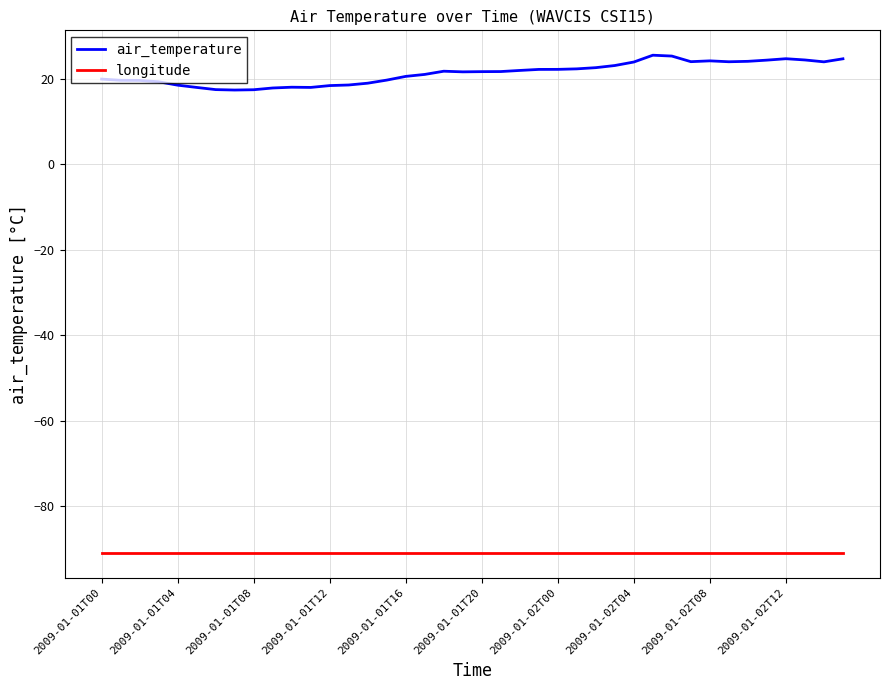

Which series has the largest range (max minus min)?

air_temperature